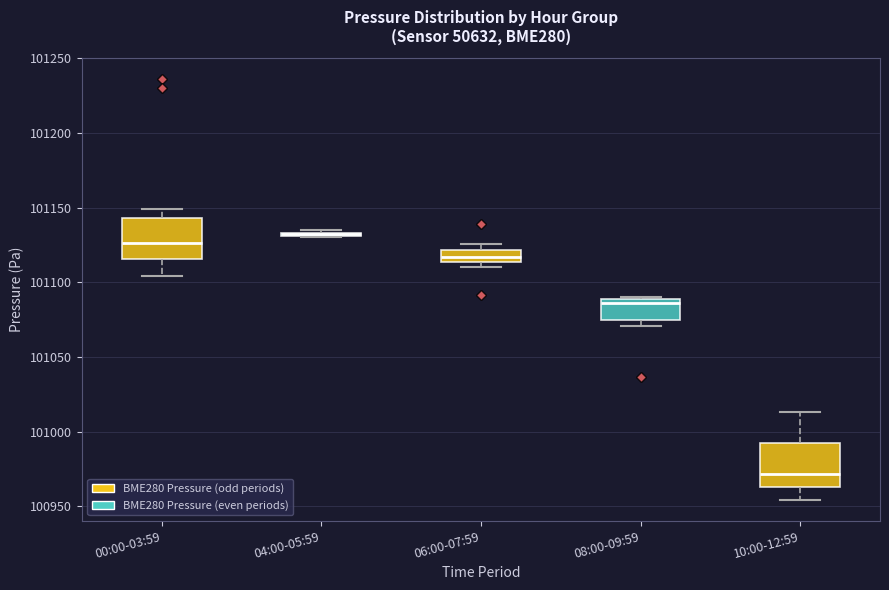

Reading left to right, transcribe this box plot: for each box, give where its median line is, the range the box spans, and where its two whiskers end, as read against the y-axis. The values are not printed on the chart, so give them approximately, as read against the axis.

00:00-03:59: median 101125, box 101115 to 101145, whiskers 101105 to 101150
04:00-05:59: box collapsed to a line at 101135, whiskers 101130 to 101135
06:00-07:59: median 101115 (inside the box), box 101115 to 101120, whiskers 101110 to 101125
08:00-09:59: median 101085, box 101075 to 101090, whiskers 101070 to 101090
10:00-12:59: median 100970, box 100965 to 100990, whiskers 100955 to 101015